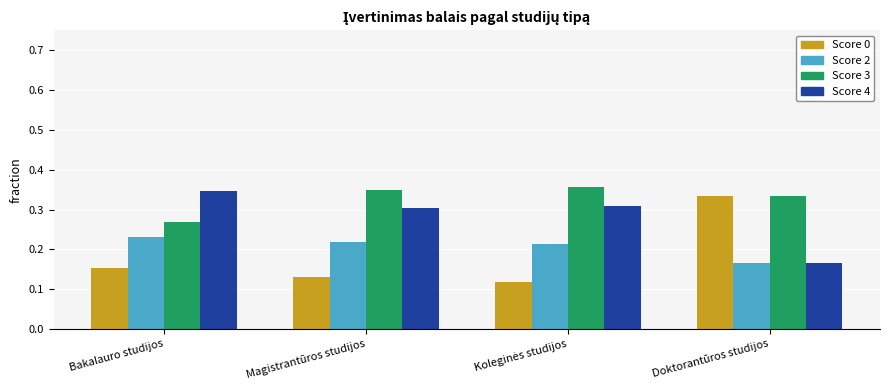

Where is Score 4 nearest to the value 0?

Doktorantūros studijos